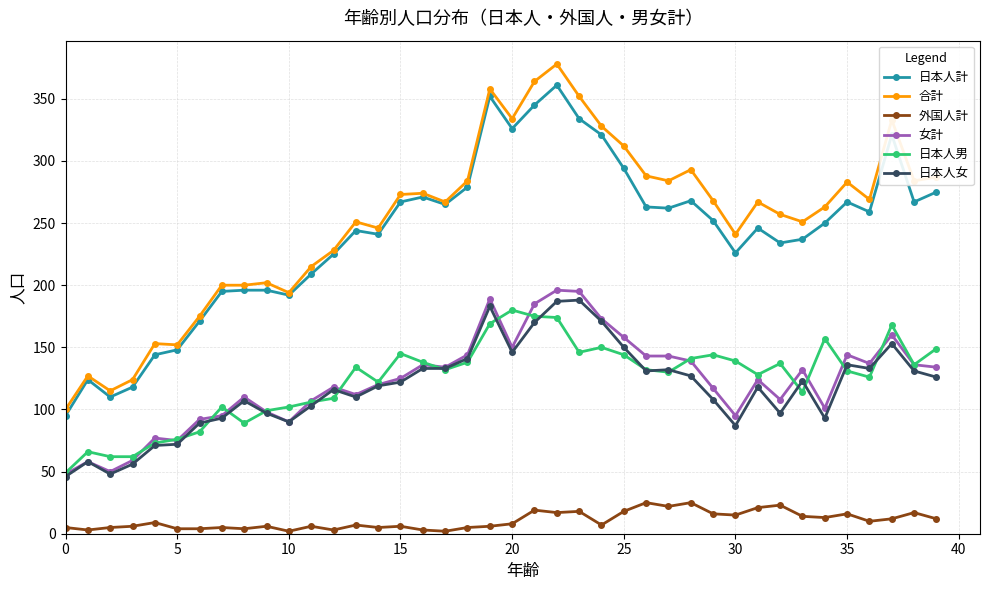

True or false: 外国人計 has more than 2 points higher than both neighbors.

True